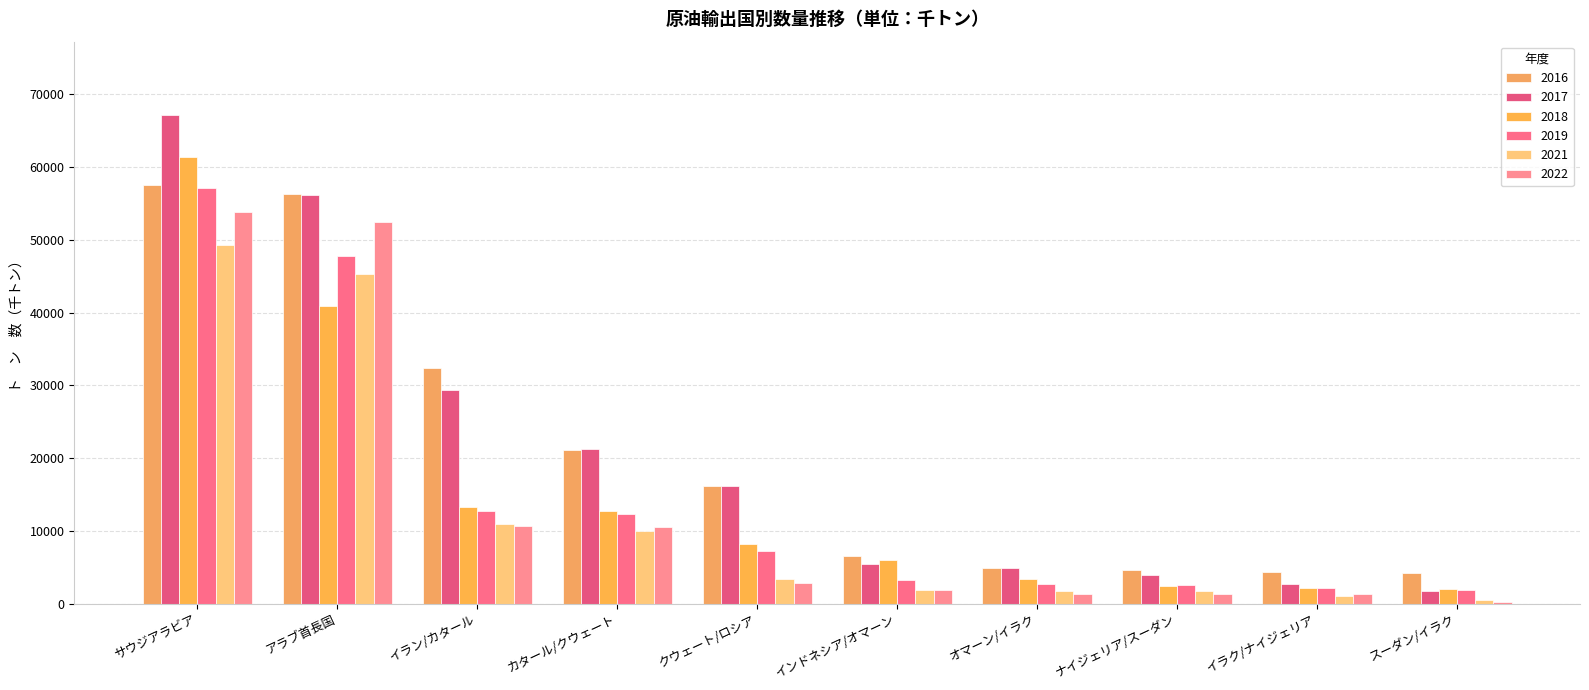

The 2019 series shows 16822.3 at カタール/クウェート. True or false?

False